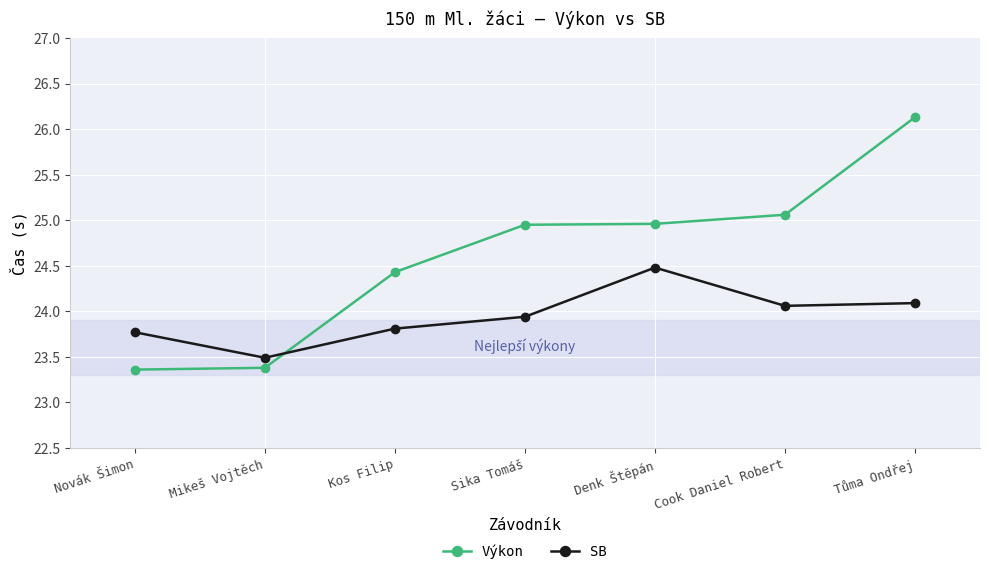

What are all the series names shown in the legend?

Výkon, SB